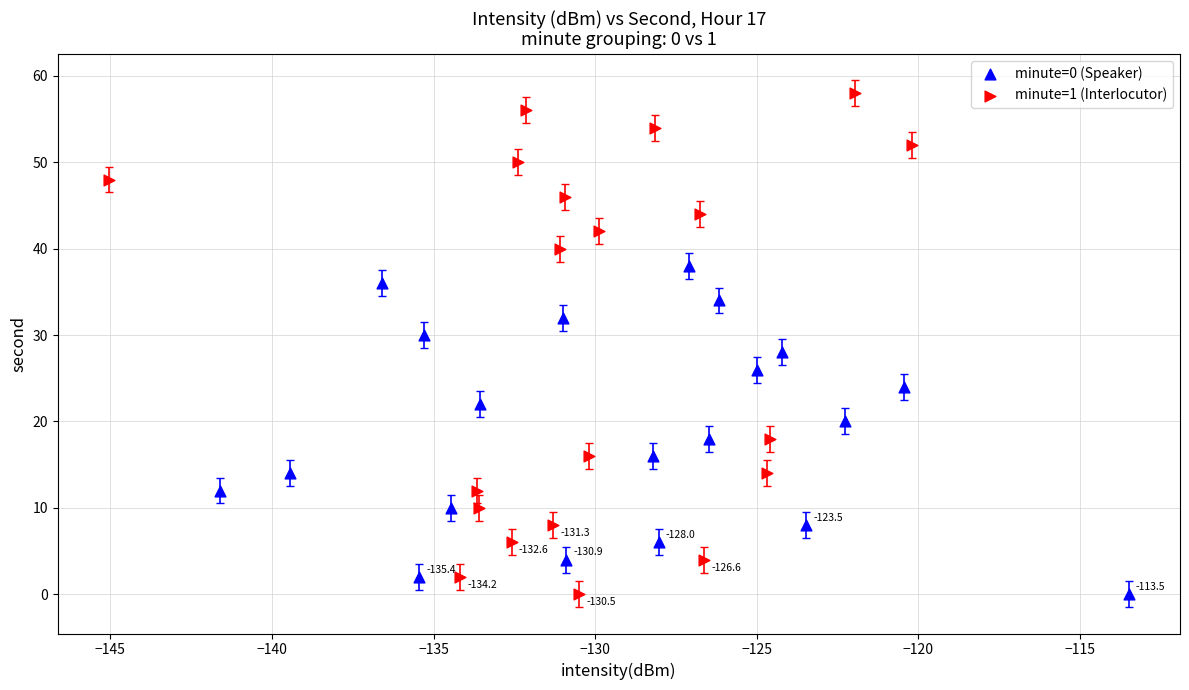

What are all the series names shown in the legend?

minute=0 (Speaker), minute=1 (Interlocutor)